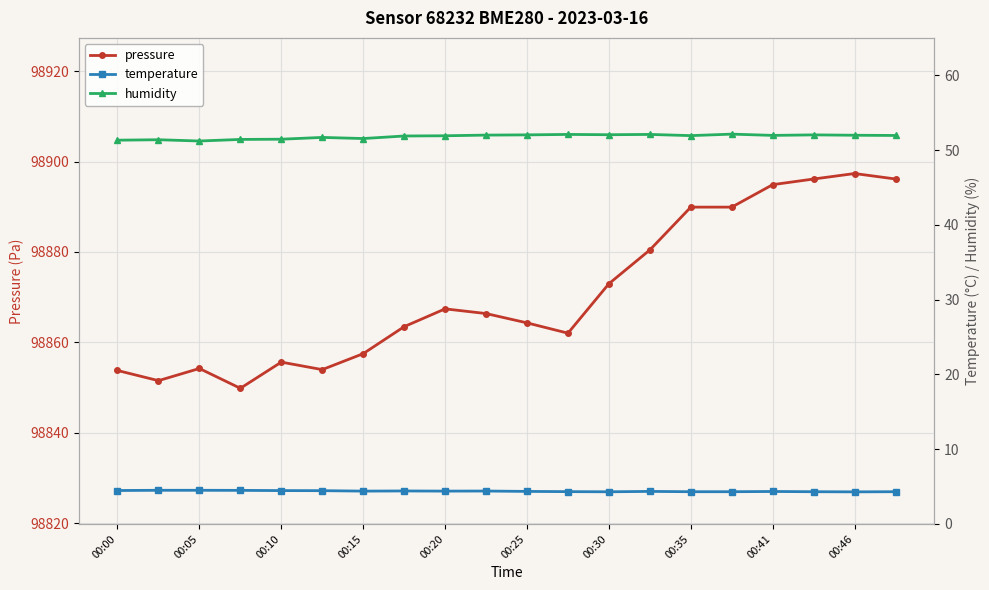

True or false: pressure has a value of 98854.2 at 00:05.

True